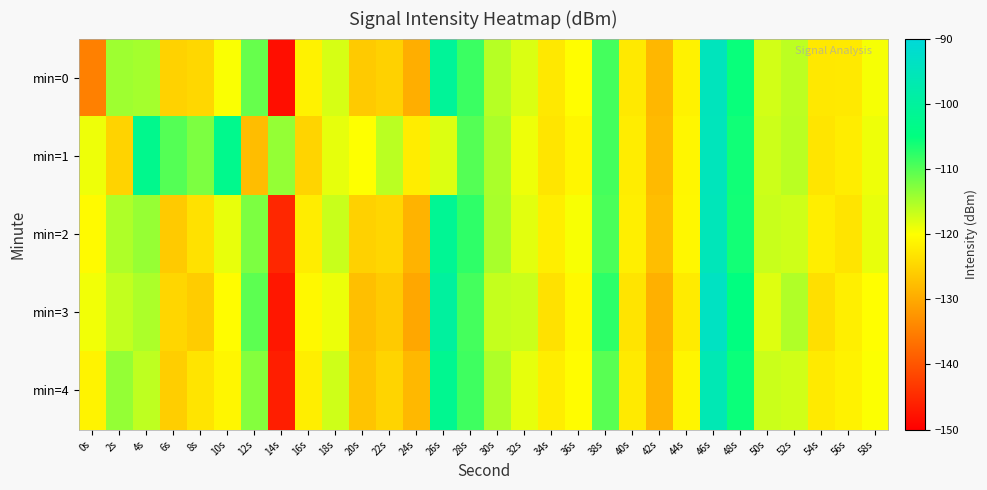

Reading left to right, extract all data points from this chart.

min=0: 0s=-134.8	2s=-114.3	4s=-114.7	6s=-125.2	8s=-124.6	10s=-119.7	12s=-111.1	14s=-148.1	16s=-121.4	18s=-117.6	20s=-126.1	22s=-125.3	24s=-129.5	26s=-100.8	28s=-108.5	30s=-115.7	32s=-117.8	34s=-122.7	36s=-120.2	38s=-109.0	40s=-122.5	42s=-128.4	44s=-121.5	46s=-94.7	48s=-105.5	50s=-117.3	52s=-116.0	54s=-122.6	56s=-122.5	58s=-119.5
min=1: 0s=-119.0	2s=-125.1	4s=-102.6	6s=-110.0	8s=-112.3	10s=-102.7	12s=-127.6	14s=-113.8	16s=-125.0	18s=-118.6	20s=-120.0	22s=-116.0	24s=-122.0	26s=-118.0	28s=-110.0	30s=-115.0	32s=-119.0	34s=-123.0	36s=-121.0	38s=-109.0	40s=-122.0	42s=-128.0	44s=-121.0	46s=-95.0	48s=-106.0	50s=-117.0	52s=-116.0	54s=-123.0	56s=-122.0	58s=-119.0
min=2: 0s=-120.5	2s=-115.2	4s=-113.8	6s=-126.1	8s=-123.4	10s=-118.7	12s=-112.3	14s=-145.2	16s=-122.1	18s=-116.8	20s=-125.3	22s=-124.7	24s=-128.9	26s=-101.5	28s=-107.8	30s=-114.9	32s=-118.3	34s=-121.9	36s=-119.6	38s=-109.4	40s=-121.8	42s=-127.6	44s=-120.9	46s=-95.3	48s=-106.1	50s=-116.8	52s=-117.1	54s=-121.9	56s=-123.1	58s=-118.7
min=3: 0s=-119.2	2s=-116.4	4s=-115.1	6s=-124.8	8s=-125.9	10s=-120.3	12s=-110.5	14s=-147.1	16s=-120.8	18s=-118.9	20s=-127.4	22s=-126.1	24s=-130.2	26s=-99.8	28s=-109.1	30s=-116.5	32s=-116.9	34s=-123.4	36s=-120.7	38s=-107.6	40s=-123.1	42s=-129.2	44s=-122.3	46s=-93.8	48s=-104.9	50s=-118.1	52s=-115.4	54s=-123.7	56s=-121.8	58s=-120.1
min=4: 0s=-121.3	2s=-113.7	4s=-116.2	6s=-125.7	8s=-123.1	10s=-121.0	12s=-112.8	14s=-146.3	16s=-121.9	18s=-117.1	20s=-126.8	22s=-125.0	24s=-128.3	26s=-102.1	28s=-108.7	30s=-115.2	32s=-118.5	34s=-122.1	36s=-120.3	38s=-110.2	40s=-122.4	42s=-128.9	44s=-121.1	46s=-96.1	48s=-105.7	50s=-116.9	52s=-117.3	54s=-122.4	56s=-121.5	58s=-119.8